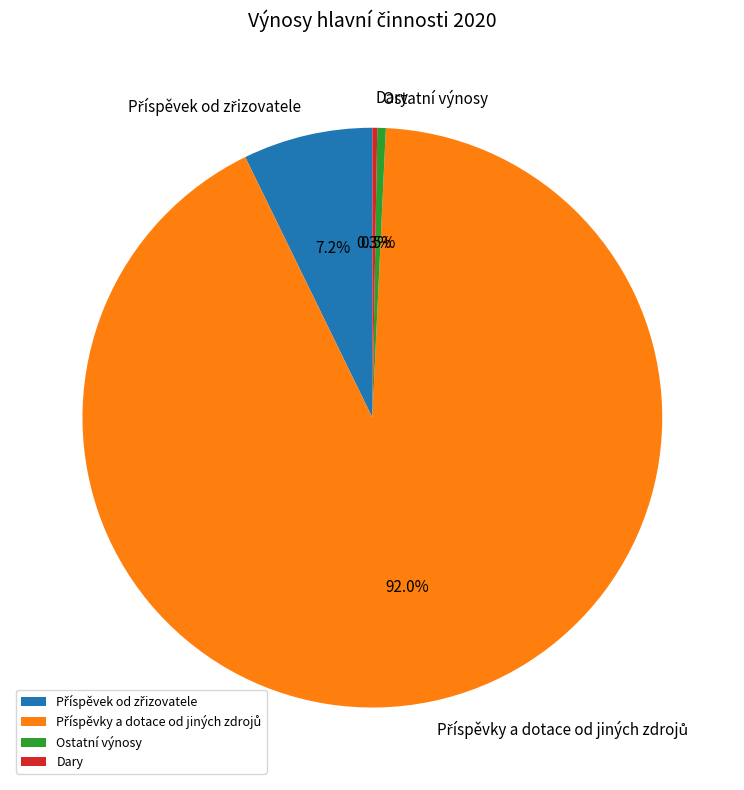

How much of the chart is everything except Ostatní výnosy?

99.5%